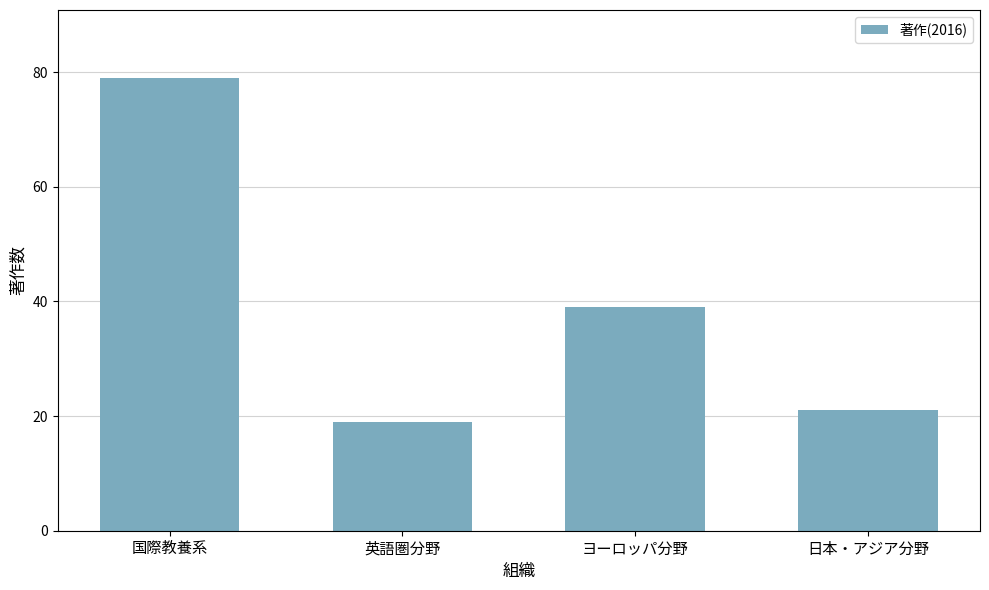

Read the value at 国際教養系.

79